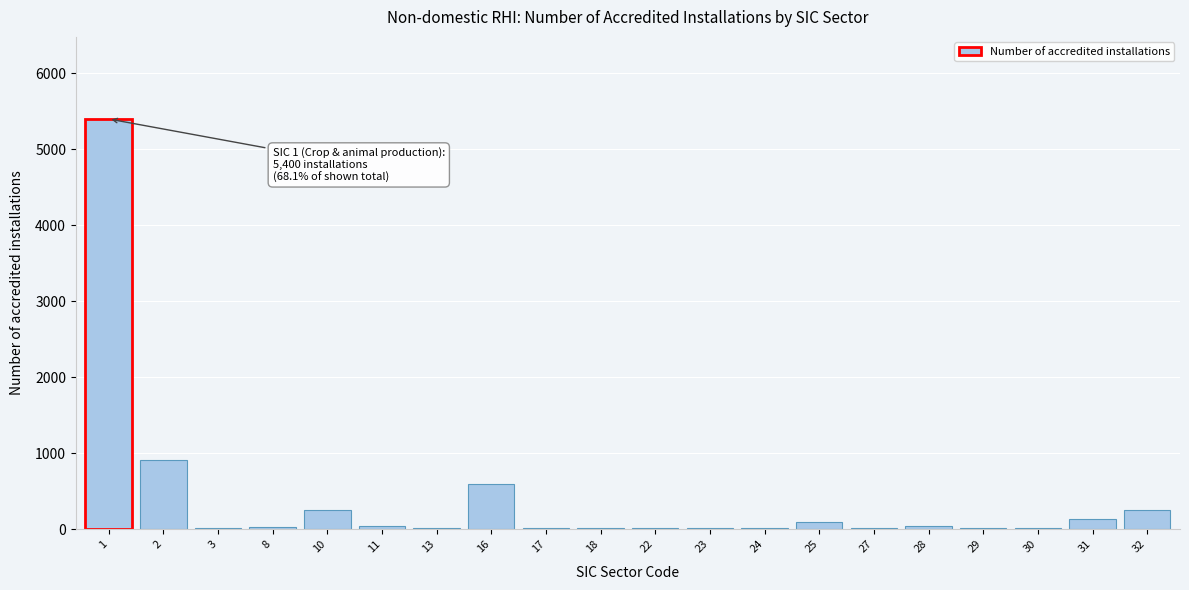

The value at 32 is 250. True or false?

True